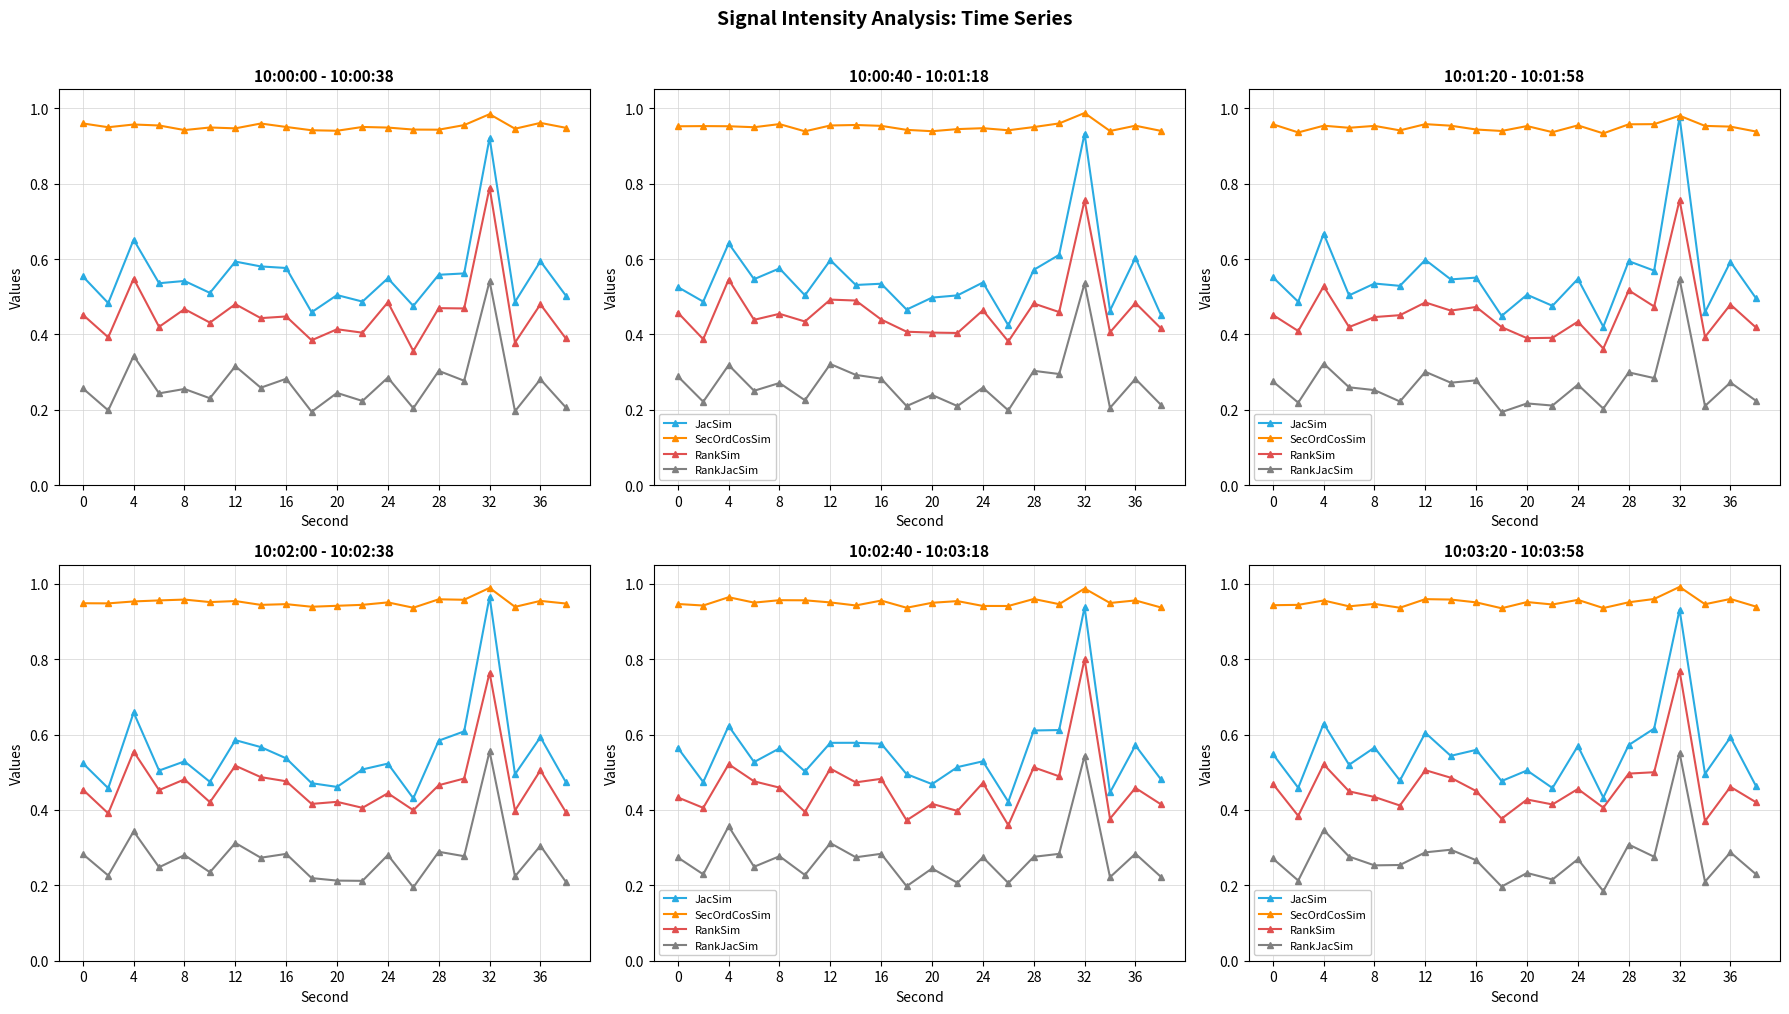

What is the difference between the second highest and second lowest values in the RankJacSim series?

0.1